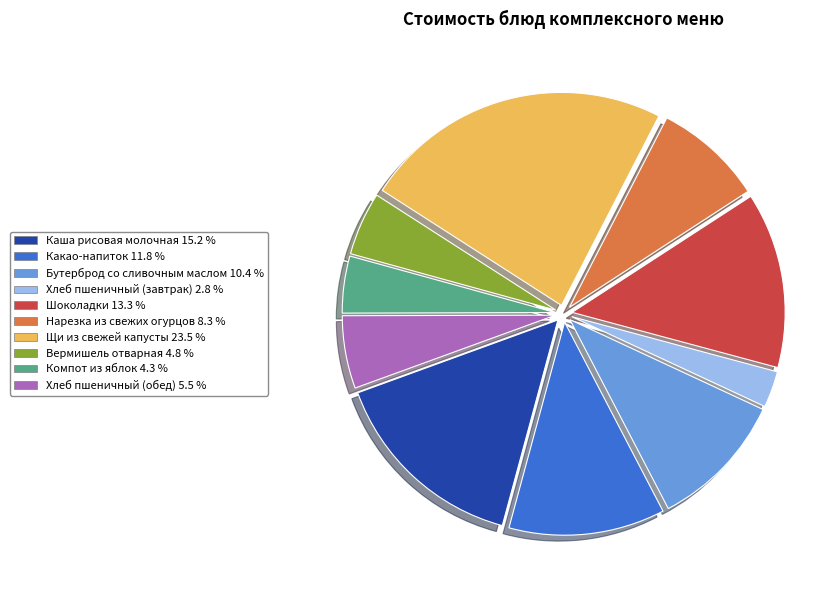

Approximately how many times larger is the value at Вермишель отварная compared to Шоколадки?

0.4